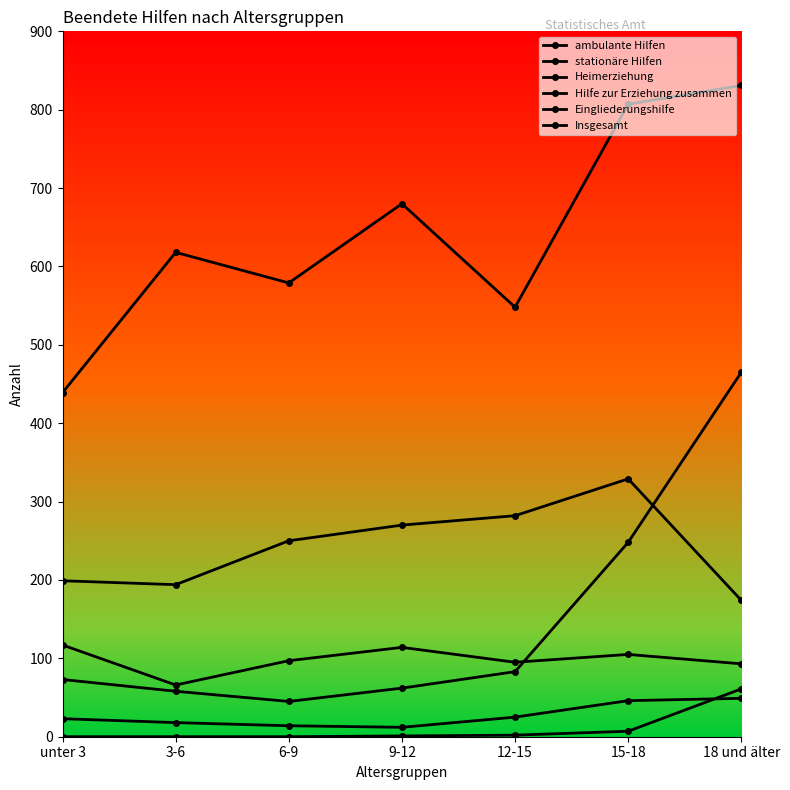

The ambulante Hilfen series shows 270 at 9-12. True or false?

True